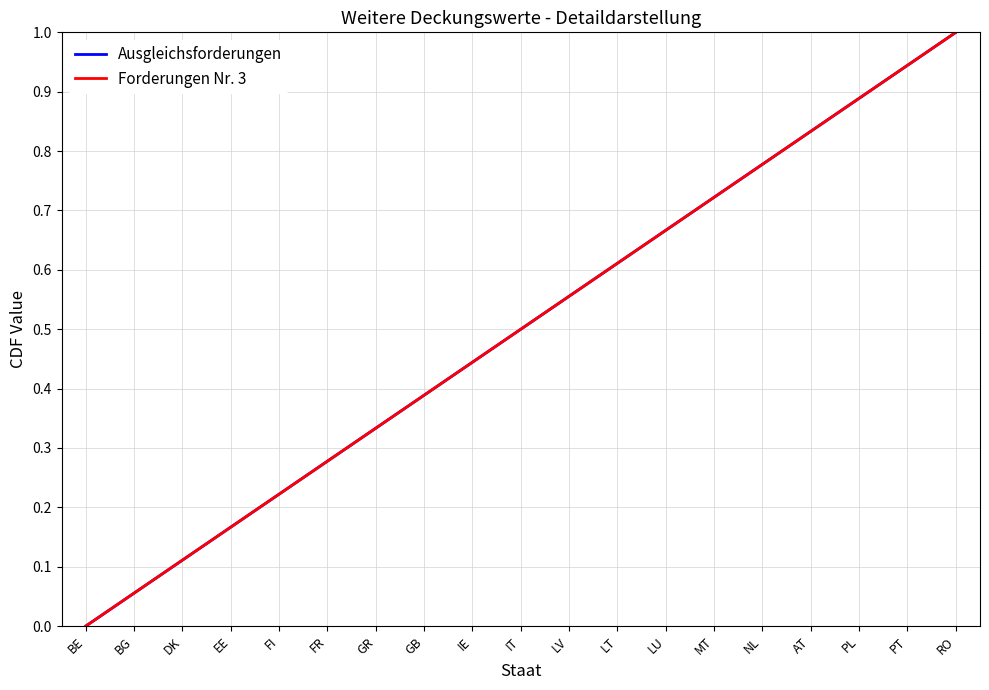

The value of Ausgleichsforderungen at LU is 0.3. True or false?

False